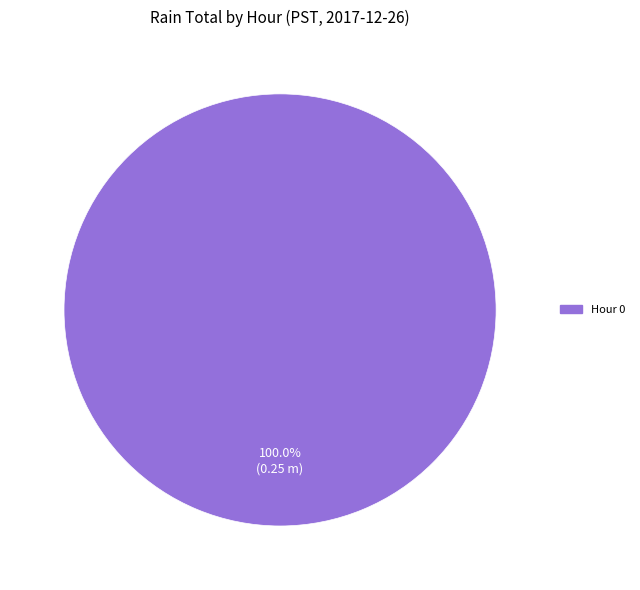

Rank the categories by value from highest to lowest.

Hour 0